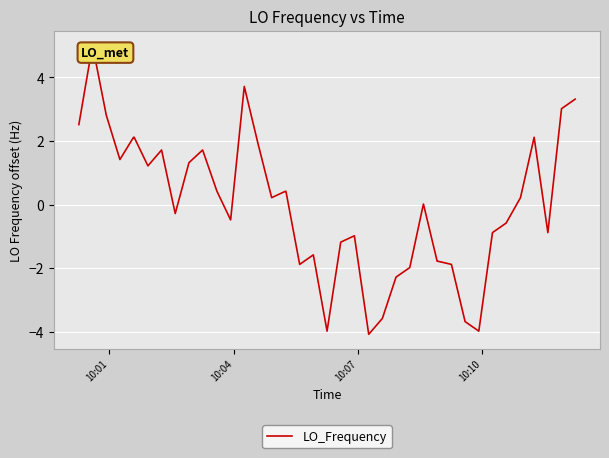

What is the smallest value displayed?

-4.1